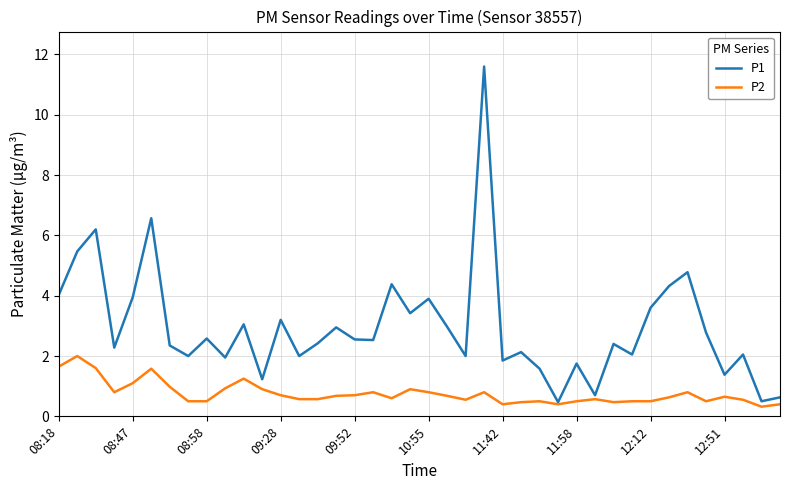

Which series has the largest range (max minus min)?

P1